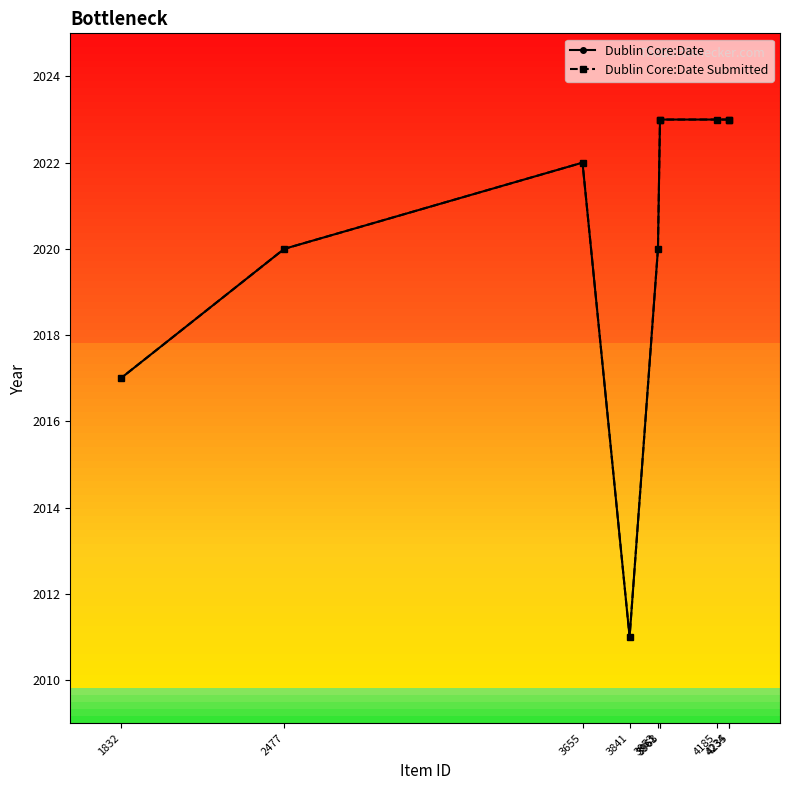

Where is the first local minimum for Dublin Core:Date Submitted?

3841